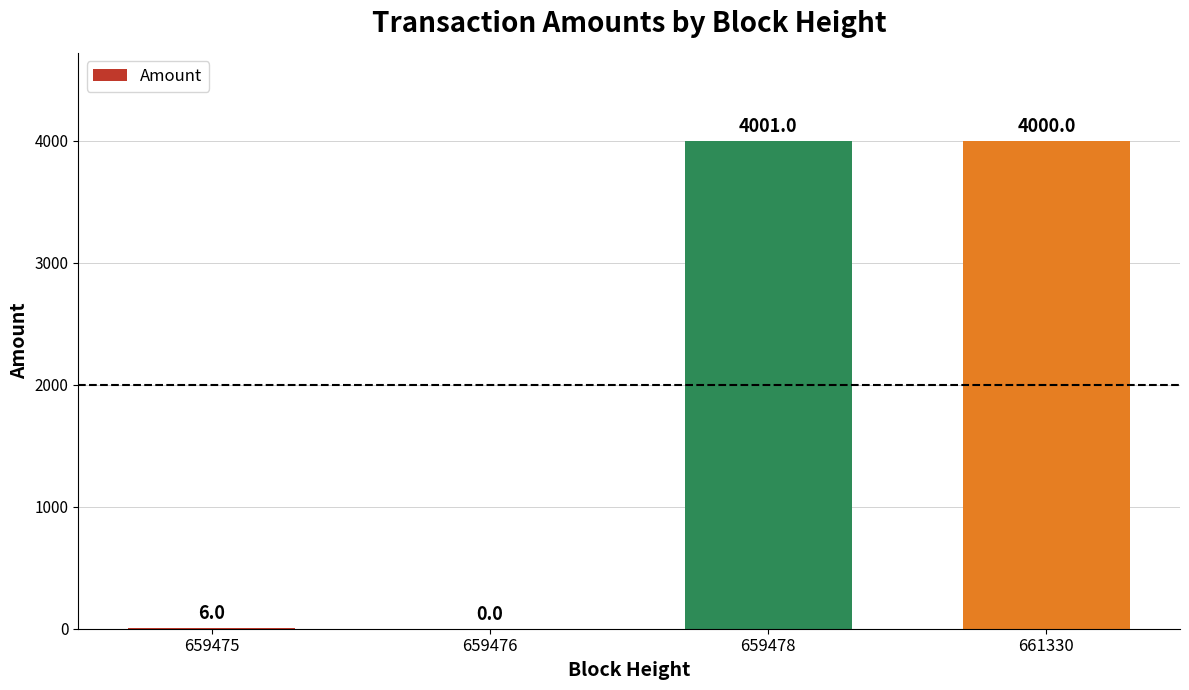

How many positive values are there?

3